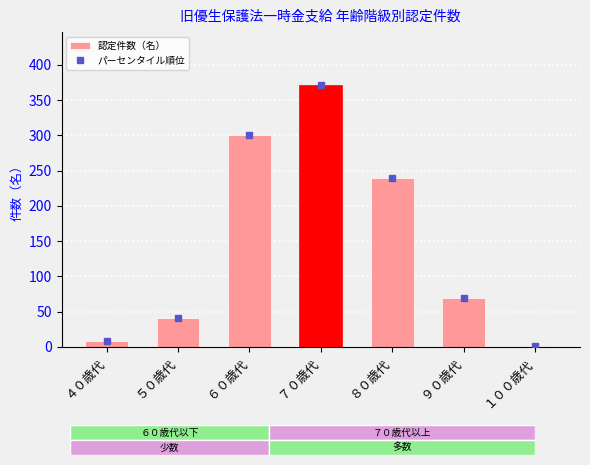

The value at ８０歳代 is 426. True or false?

False